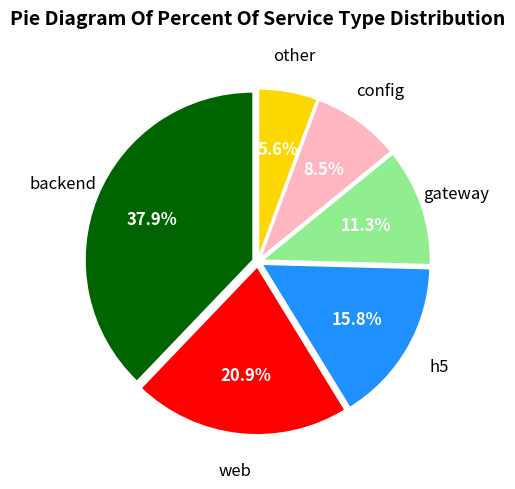

Is there a majority slice in this chart?

No